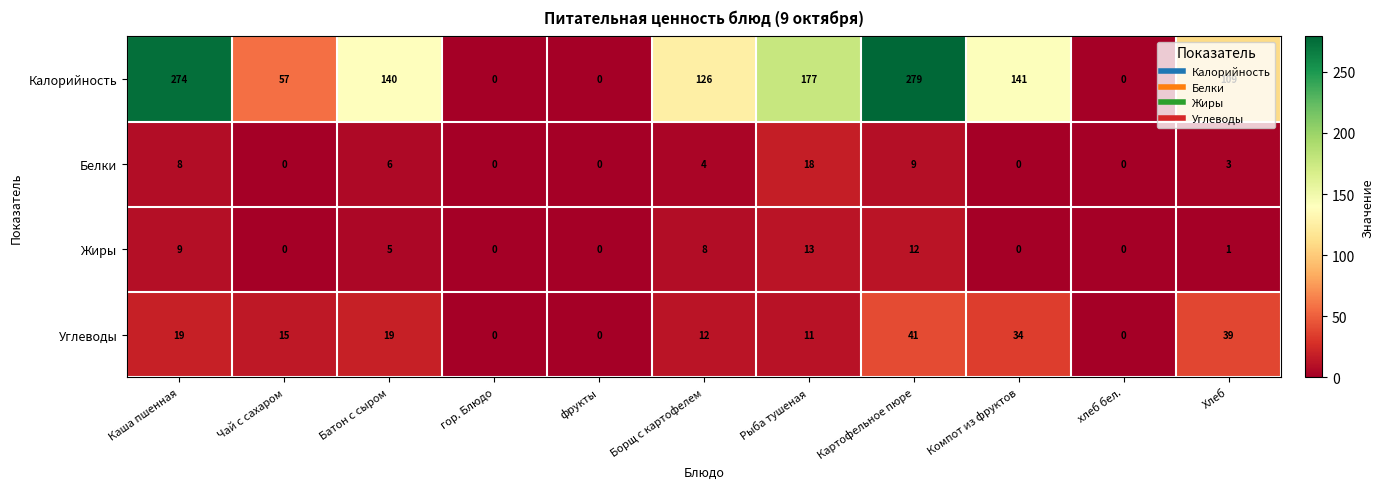

How many categories are shown in the chart?

11